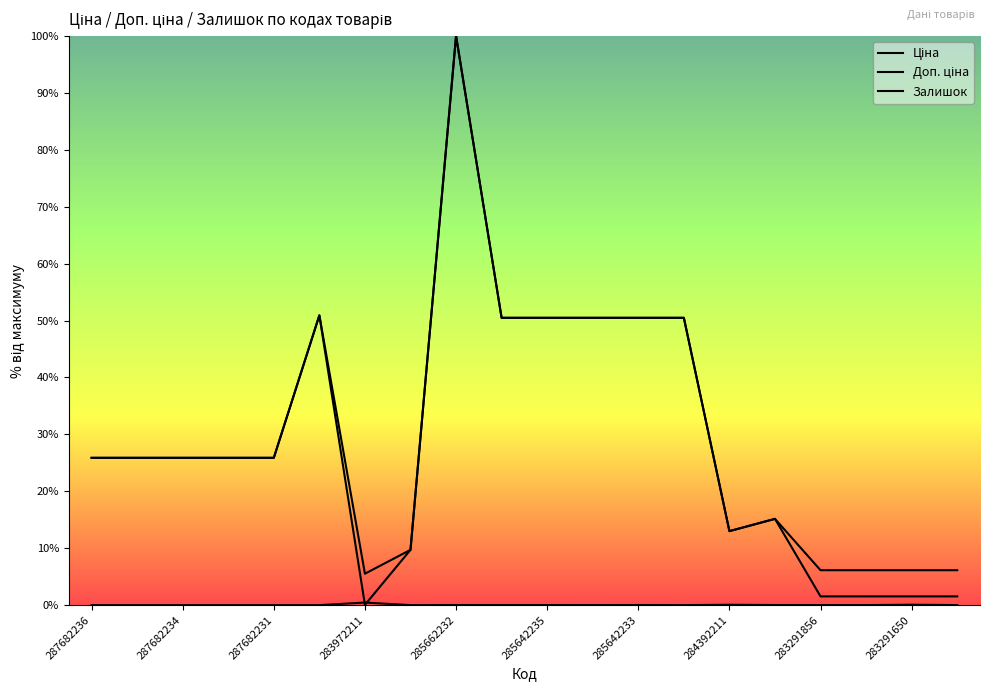

Does the chart display data point markers on the line(s)?

No